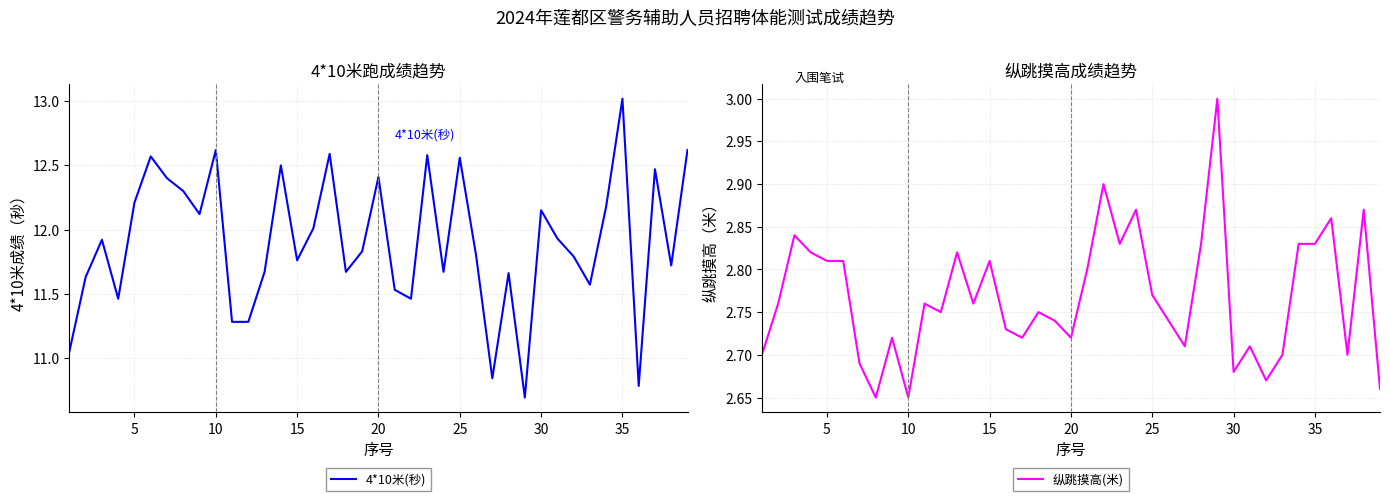

True or false: 4*10米(秒) has a value of 18.8 at 30.

False